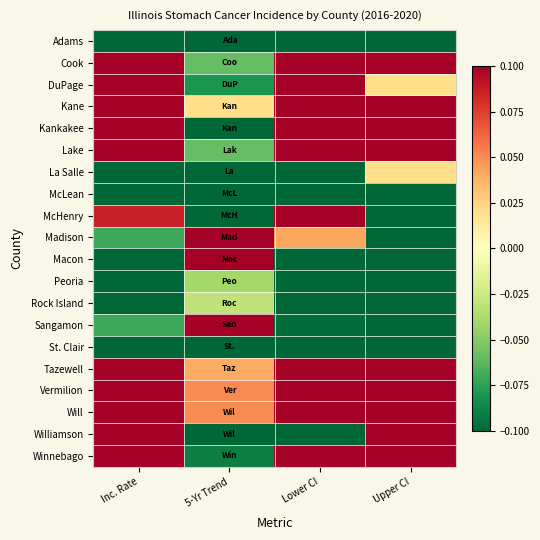

Which label corresponds to the smallest value in the chart?

Inc. Rate